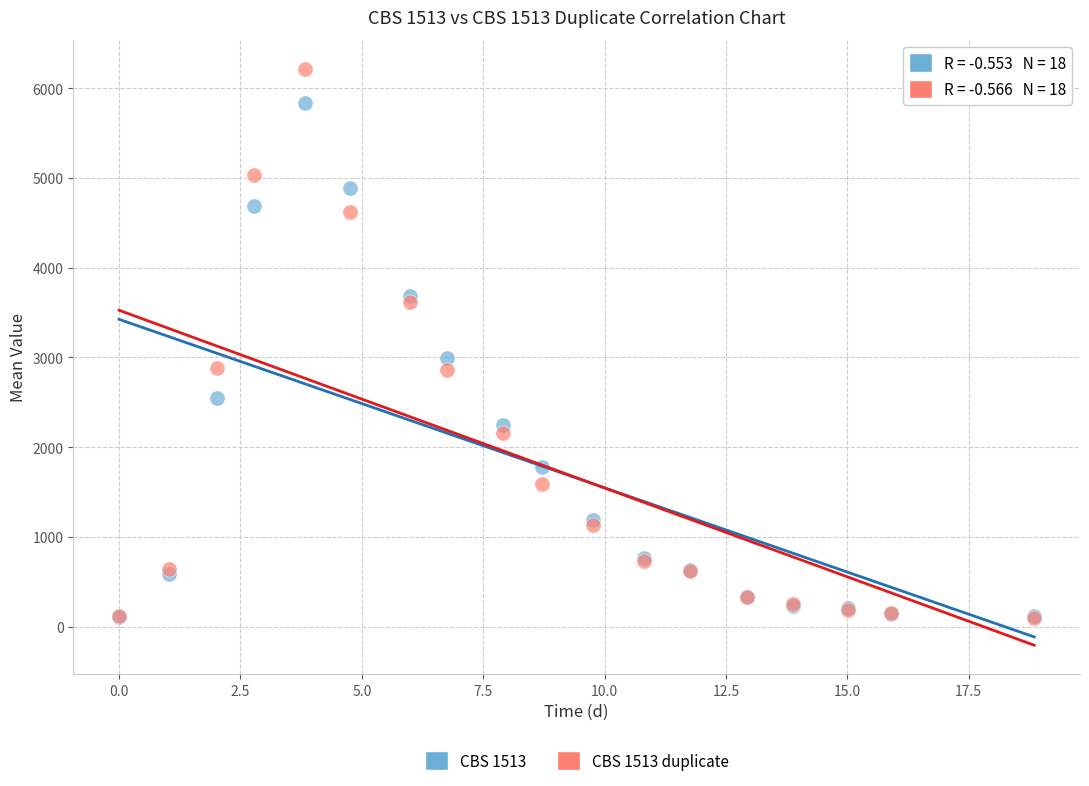

In the CBS 1513 duplicate series, what Y value is closest to 3159?

2883.9